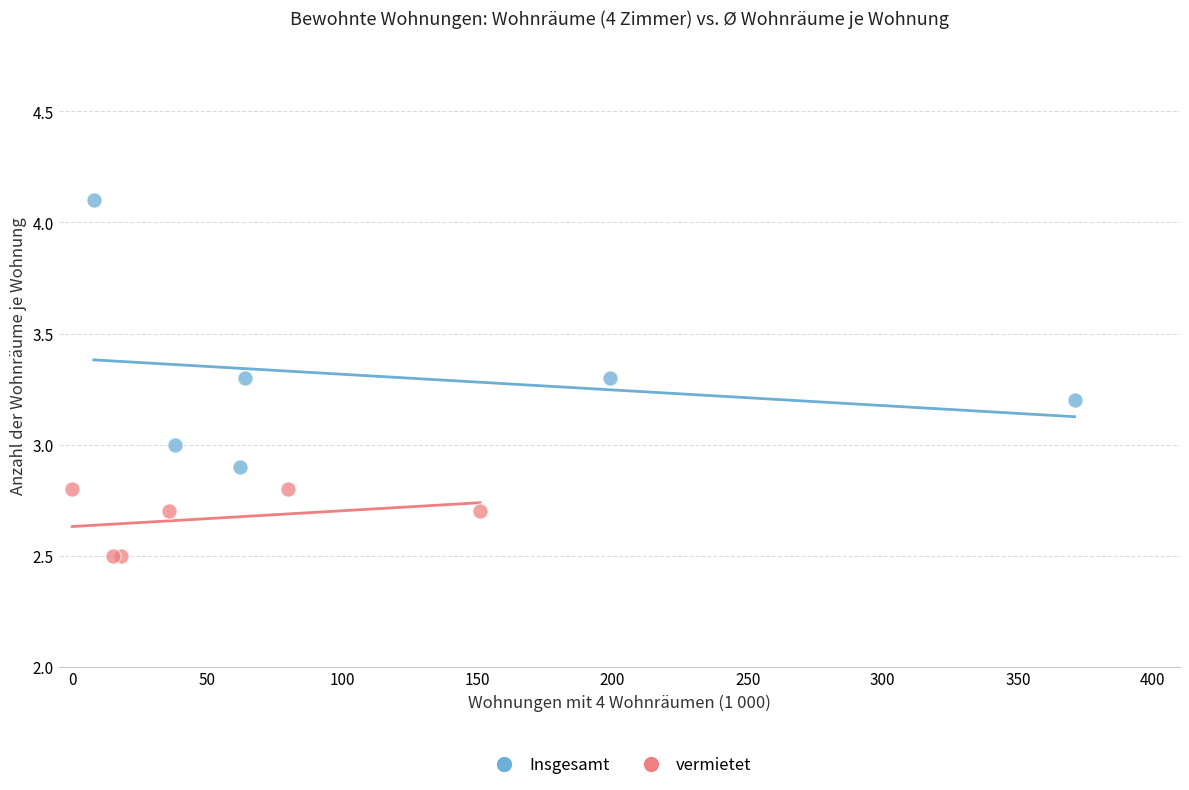

Which series reaches the maximum Y coordinate?

Insgesamt